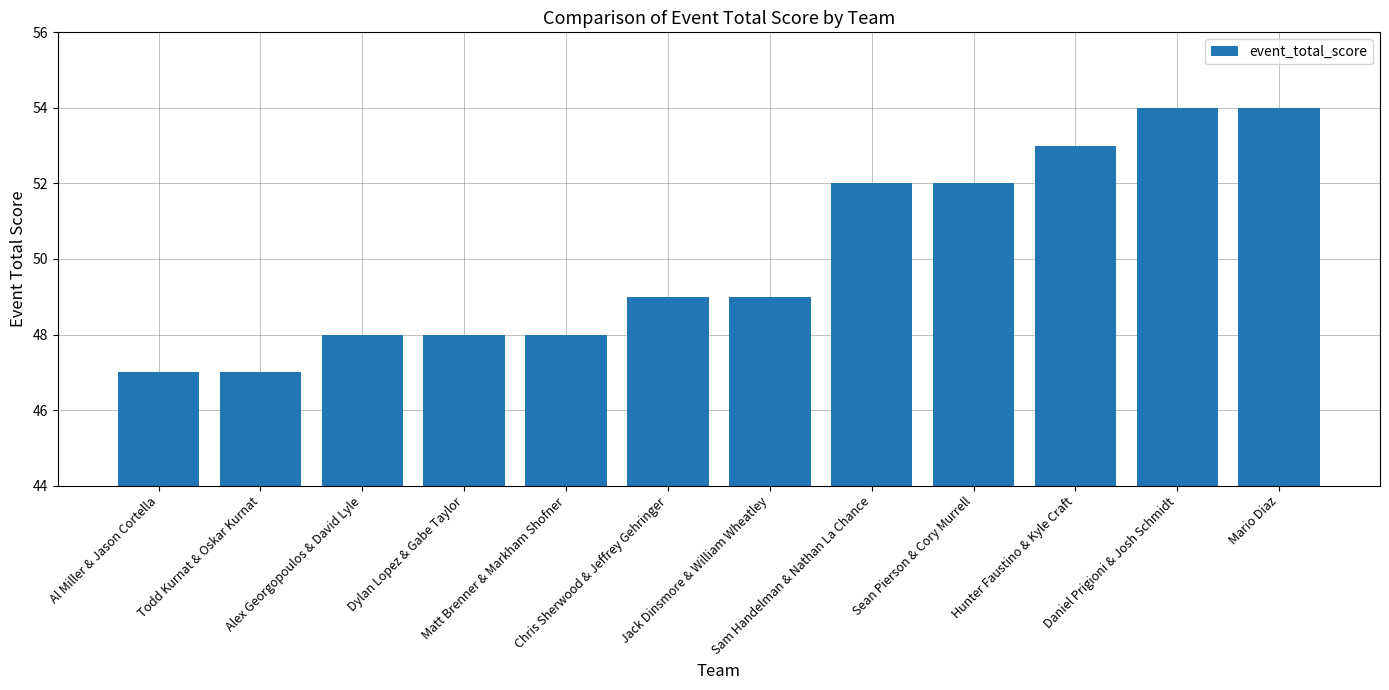

Is it true that the value at Daniel Prigioni & Josh Schmidt is 54?

True